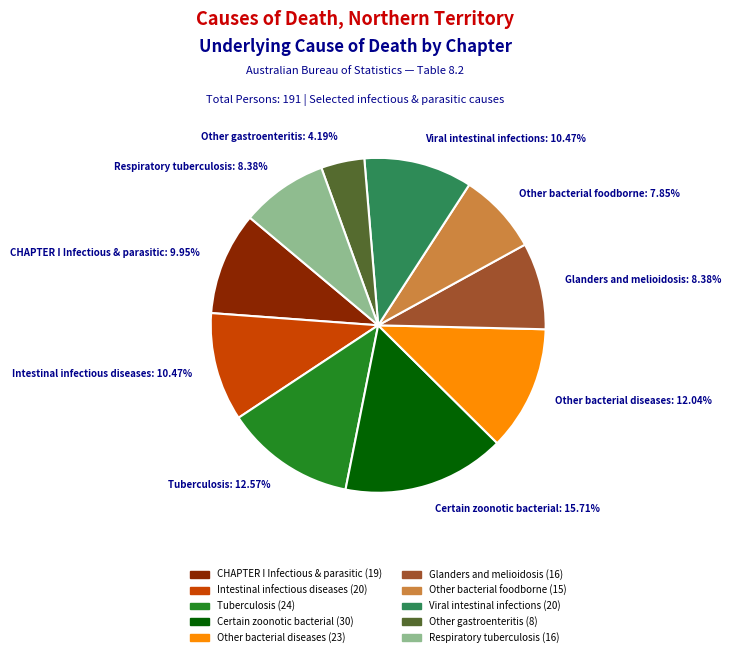

Between Glanders and melioidosis and Intestinal infectious diseases, which is larger?

Intestinal infectious diseases